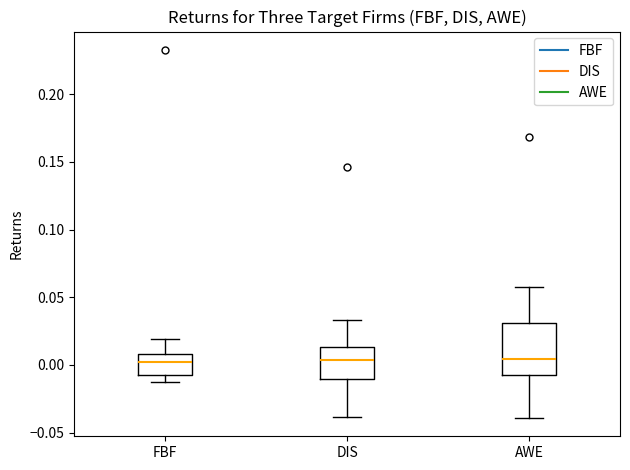

Reading left to right, transcribe this box plot: for each box, give where its median line is, the range the box spans, and where its two whiskers end, as read against the y-axis. The values are not printed on the chart, so give them approximately, as read against the axis.

FBF: median 0.005, box -0.005 to 0.010, whiskers -0.015 to 0.020
DIS: median 0.005, box -0.010 to 0.015, whiskers -0.040 to 0.035
AWE: median 0.005, box -0.010 to 0.030, whiskers -0.040 to 0.060